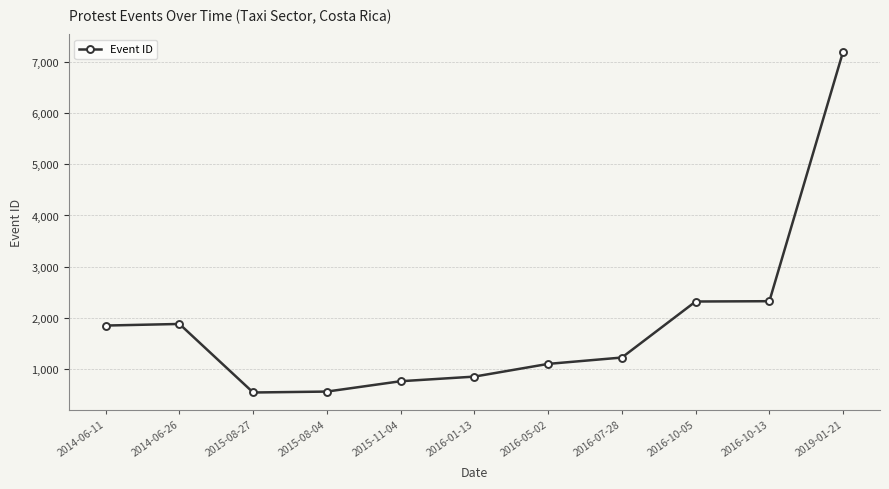

What is the difference between the values at 2016-01-13 and 2015-08-27?

310